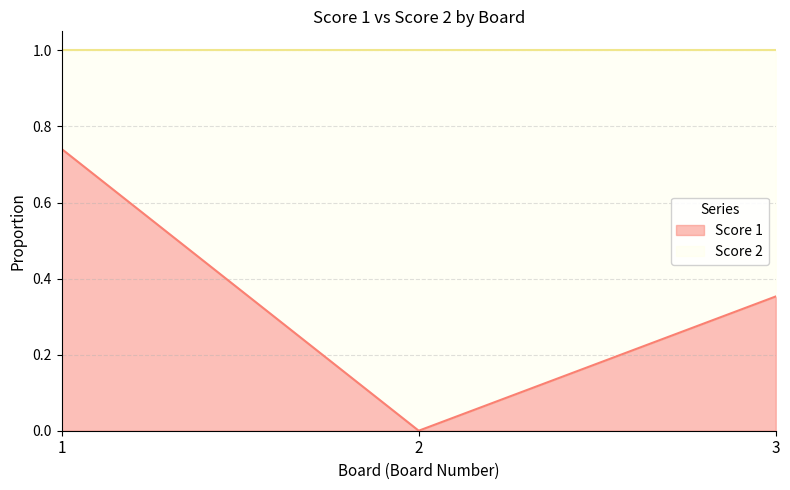

At which label is the value closest to 0?

2